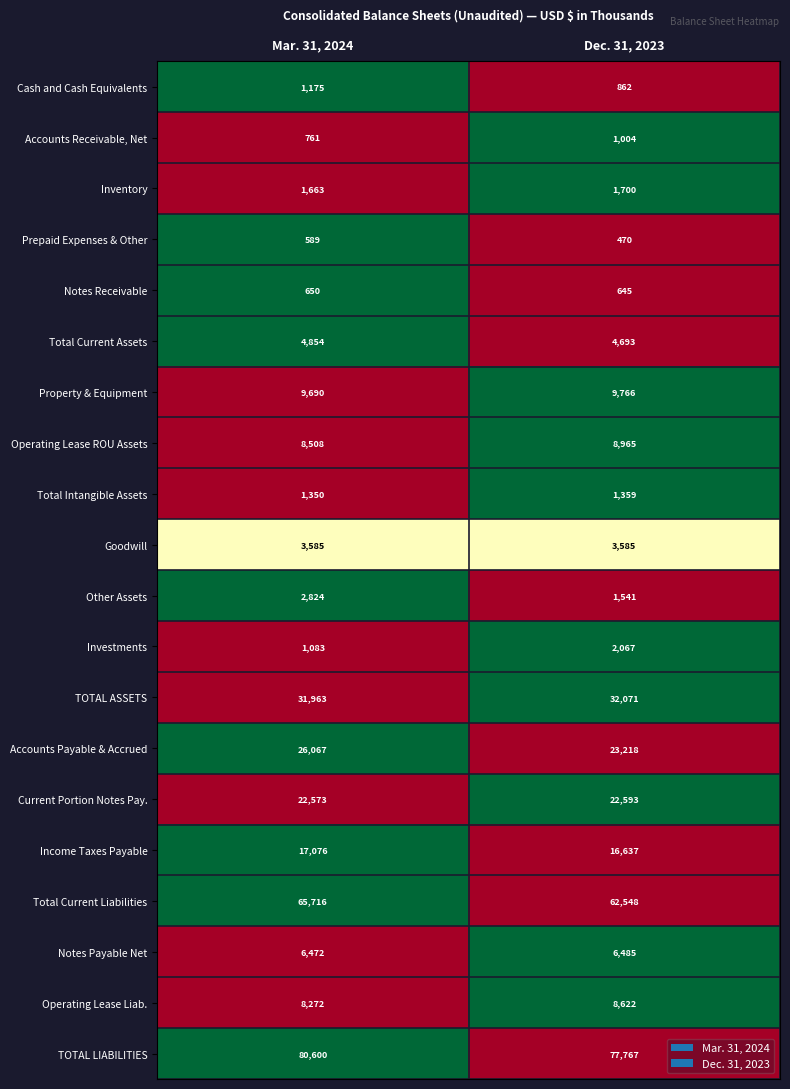

What is the average value of the TOTAL ASSETS series?

32017